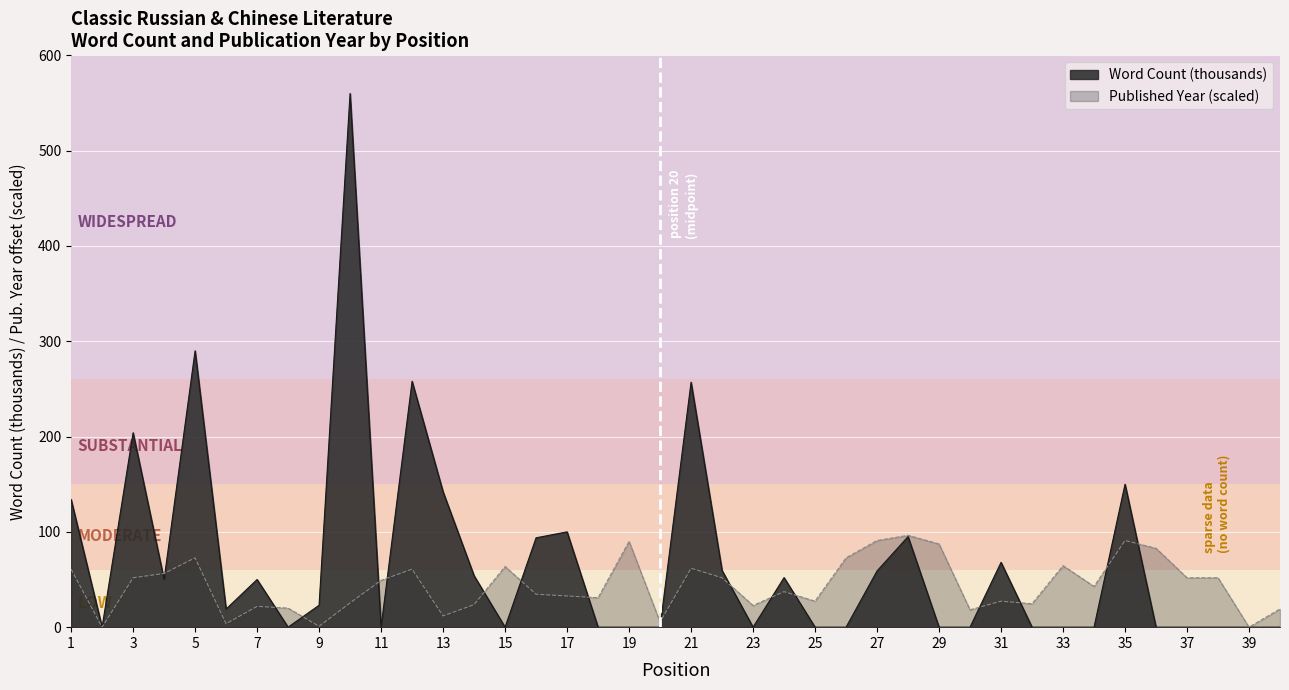

Reading left to right, transcribe all the data shown in this chart.

Word Count (thousands): 134.0	0.0	204.0	50.0	290.0	19.0	50.0	0.0	23.0	560.0	0.0	258.0	142.0	54.0	0.0	93.8	100.0	0.0	0.0	0.0	257.0	59.5	0.0	52.0	0.0	0.0	59.0	95.0	0.0	0.0	68.0	0.0	0.0	0.0	150.0	0.0	0.0	0.0	0.0	0.0
Published Year (offset): 60.9	0.0	51.8	56.4	72.7	3.6	21.8	20.0	0.9	25.5	49.1	60.9	11.8	23.6	63.6	34.5	32.7	30.9	90.0	5.5	61.8	51.8	22.7	37.3	27.3	72.7	90.9	96.4	87.3	18.2	27.3	24.5	64.5	42.7	90.9	82.7	51.8	51.8	0.0	19.1